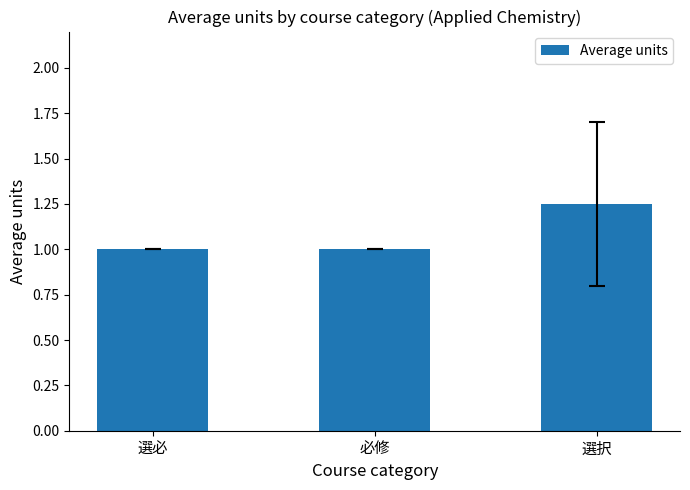

True or false: the data shows 0.5 at 選必.

False